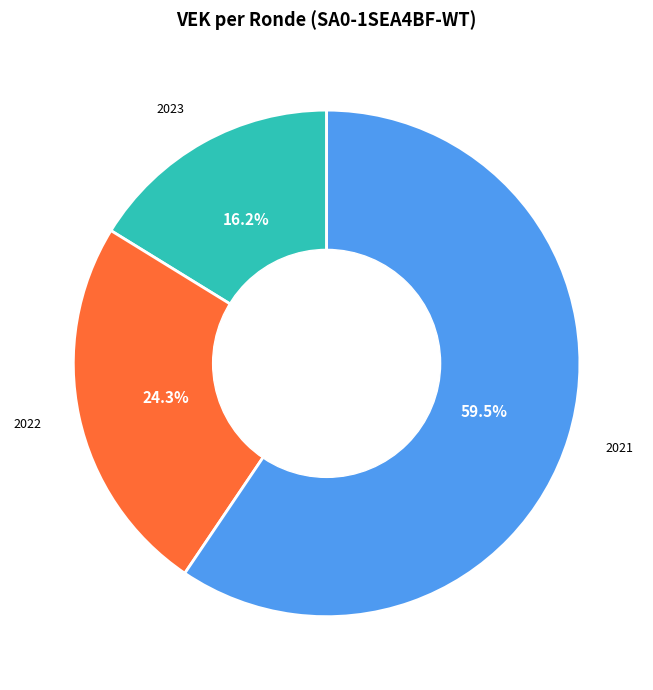

Rank the categories by value from highest to lowest.

2021, 2022, 2023